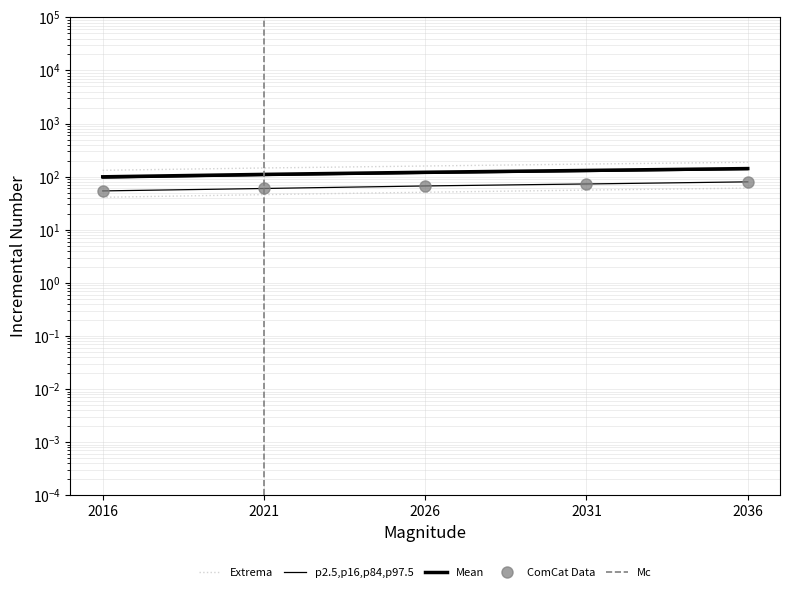

What is the sum of all p16 values?

334.0